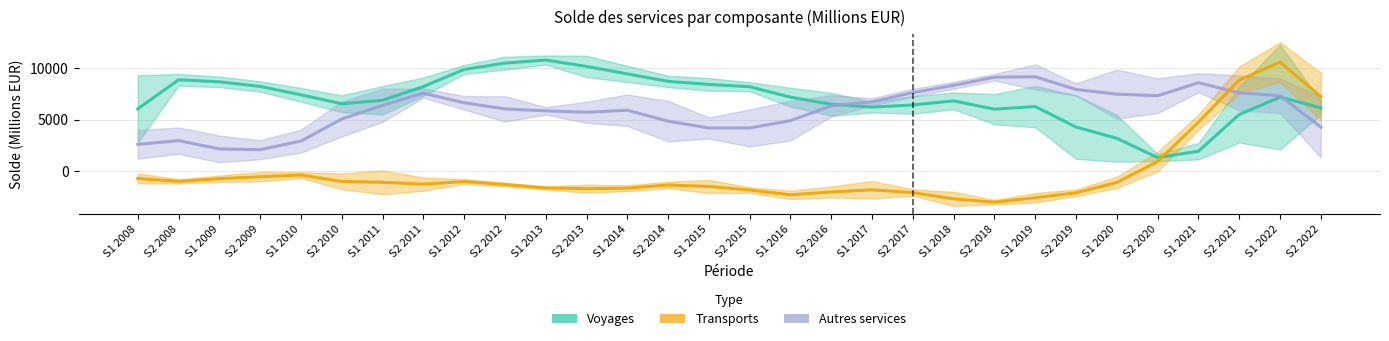

Is this an area chart (filled region under the line)?

No